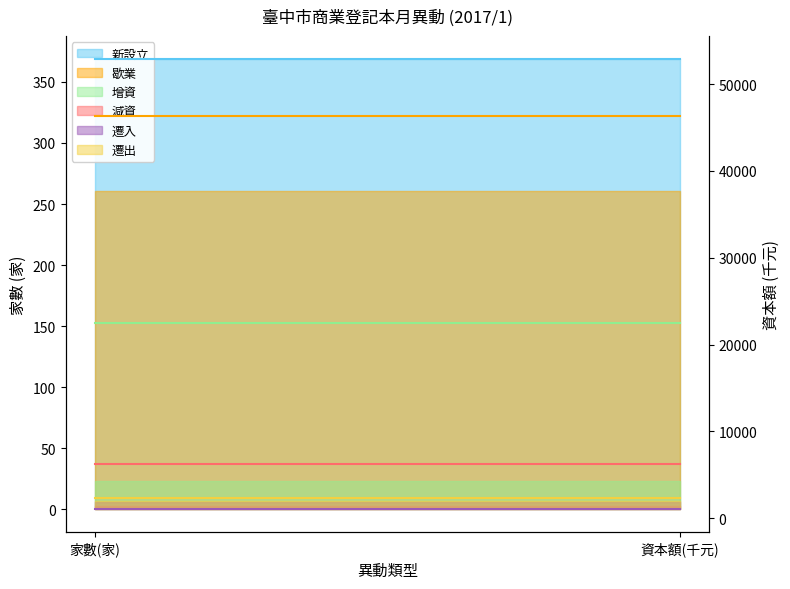

True or false: 遷出 資本額 has a value of 2295 at 資本額(千元).

True